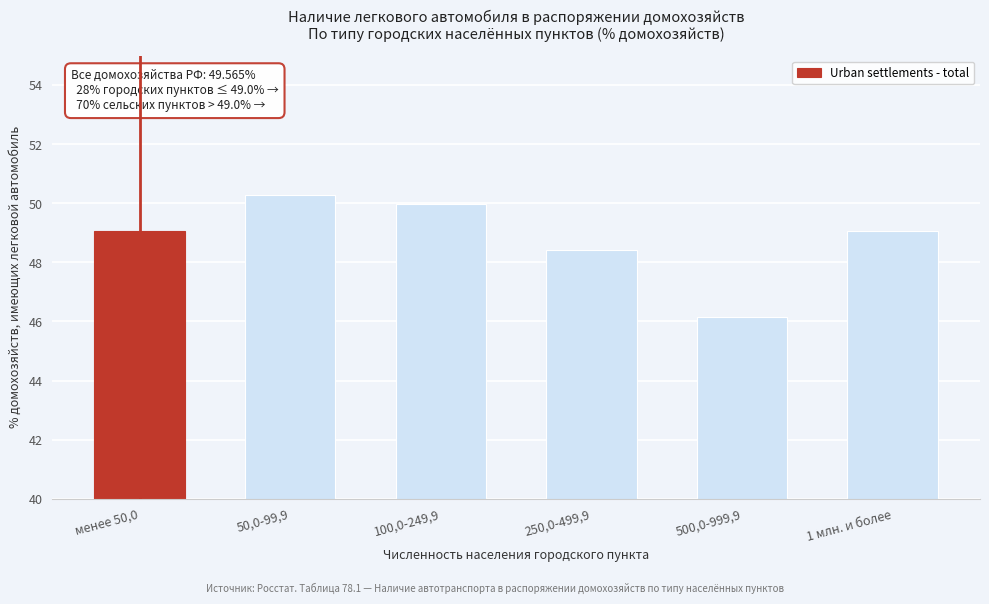

Reading left to right, list all the values displayed in this chart.

менее 50,0=49.1	50,0-99,9=50.3	100,0-249,9=50.0	250,0-499,9=48.4	500,0-999,9=46.1	1 млн. и более=49.1